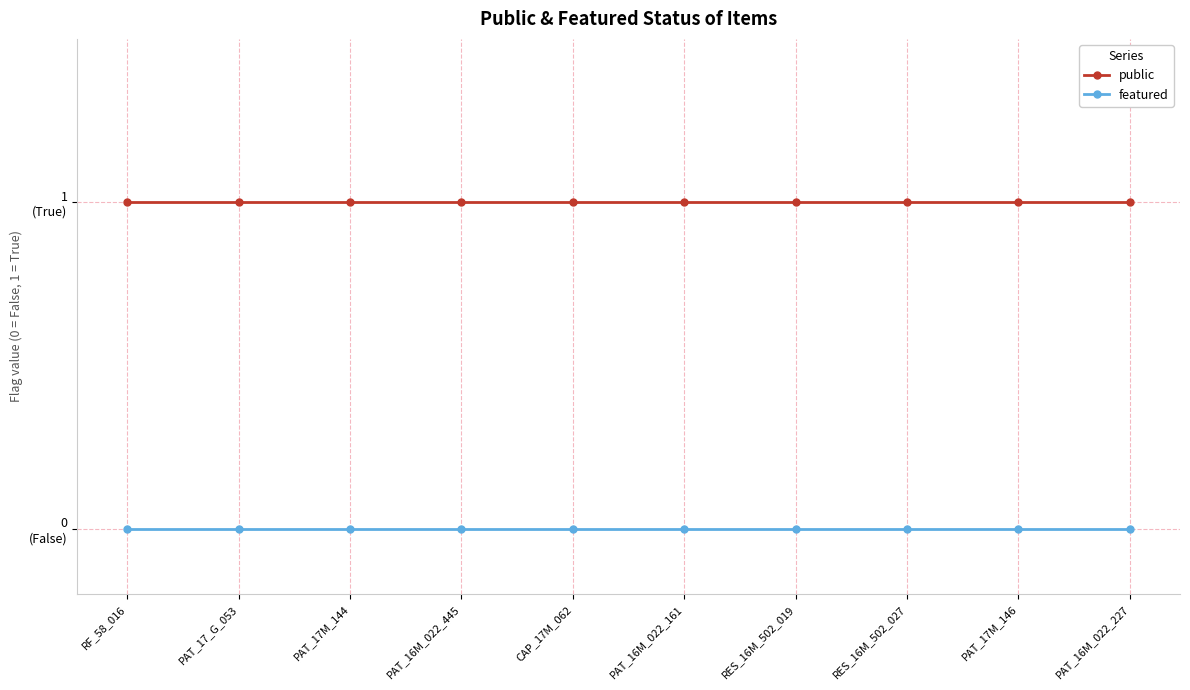

Which series has the largest range (max minus min)?

public